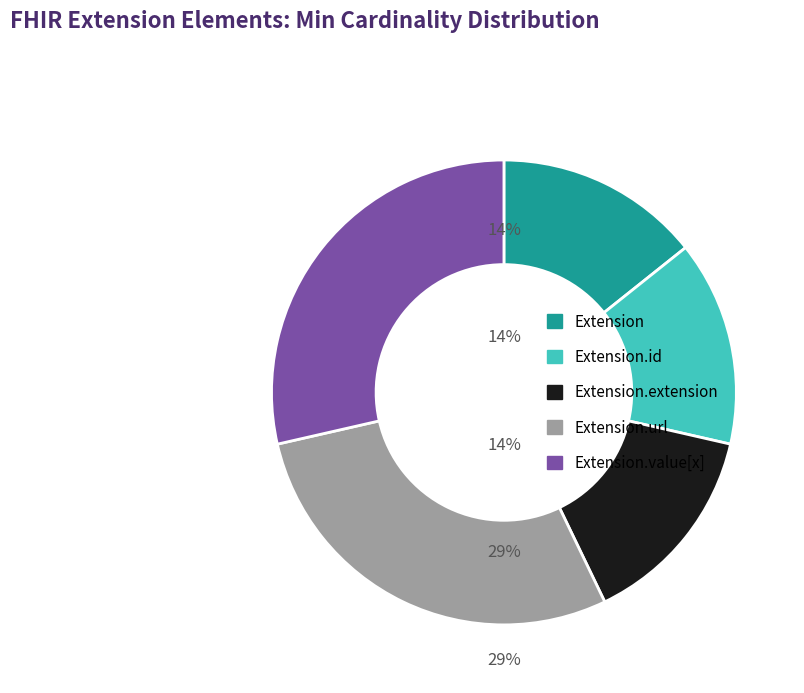

Is there any slice that represents more than half of the pie?

No